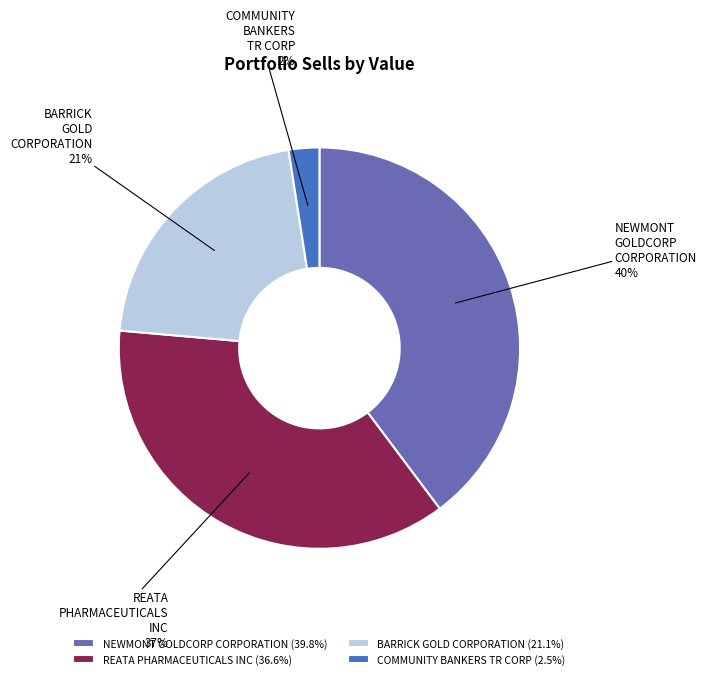

To the nearest percent, what is the average slice percentage?

25%